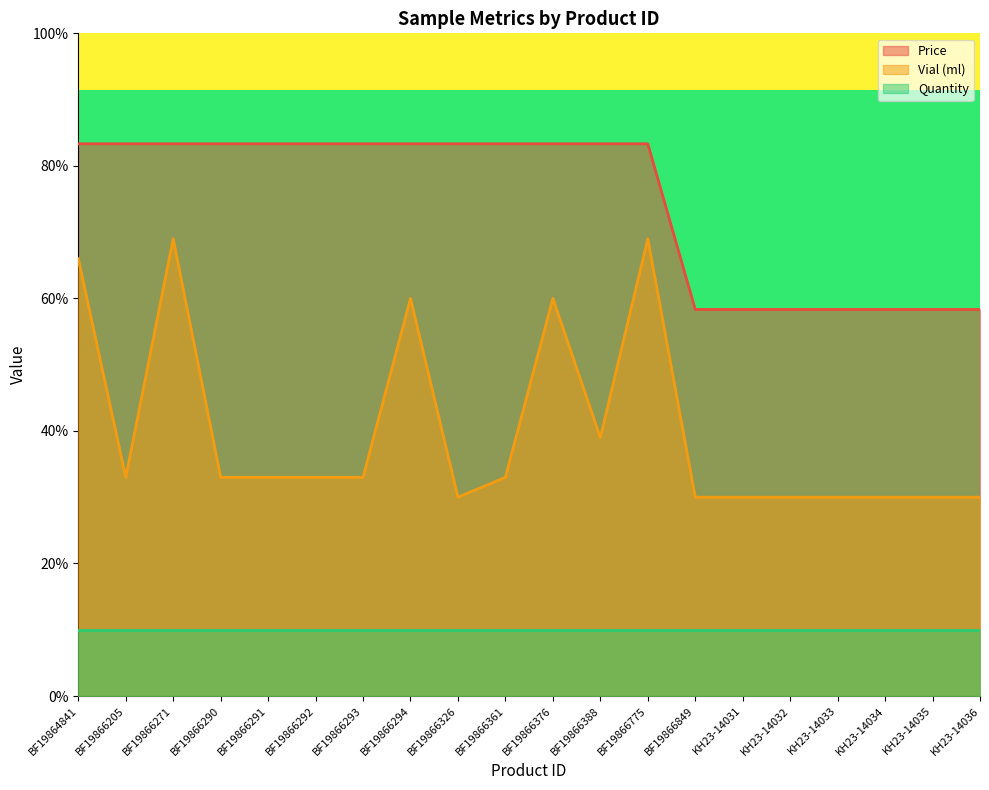

Which series has the largest total across all categories?

Price